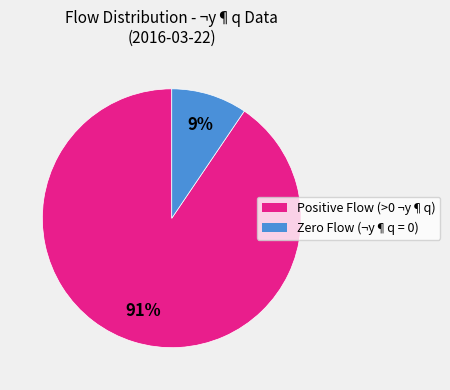

Does any single category account for the majority?

Yes